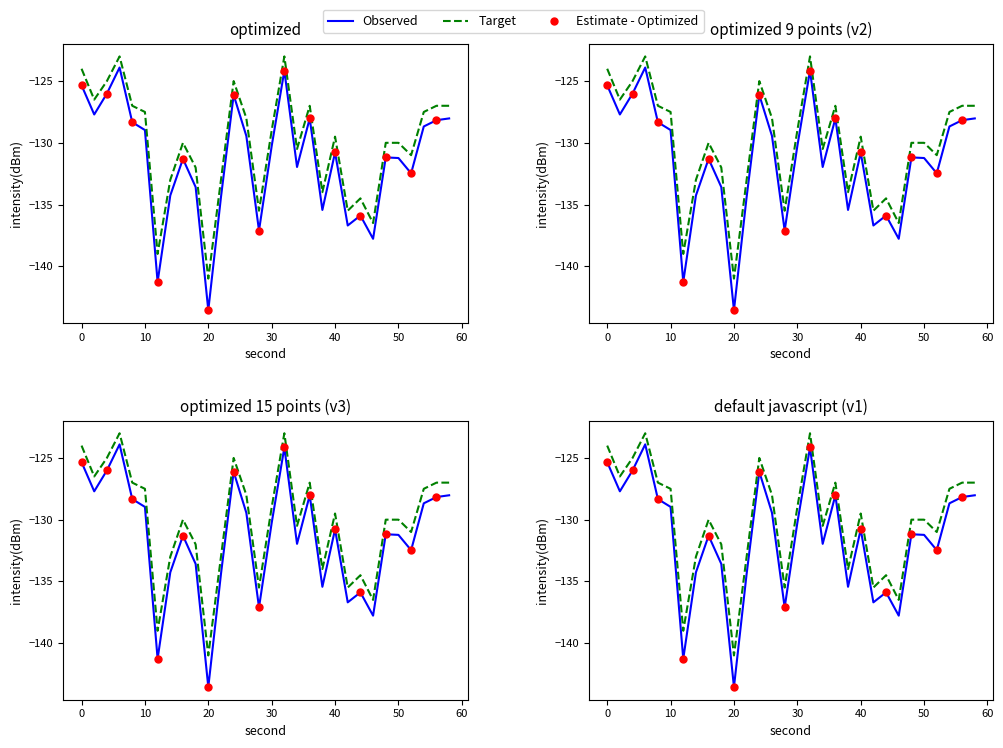

At which category is the sum across all series the highest?

6